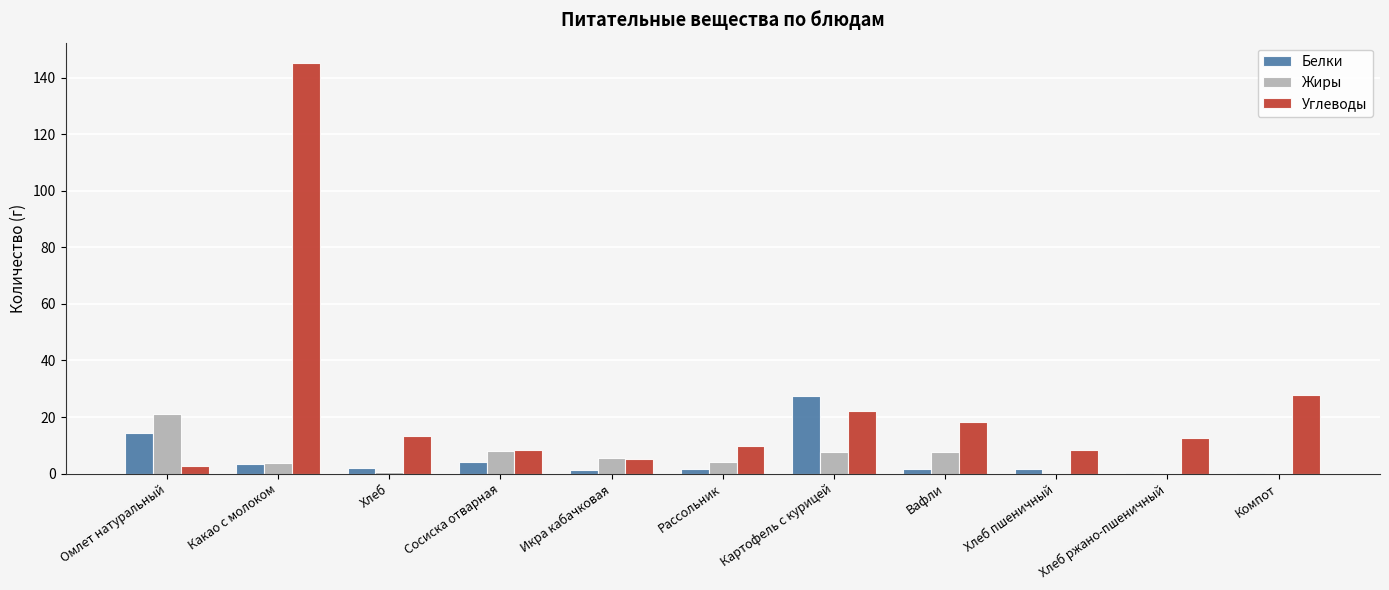

Which series has the largest total across all categories?

Углеводы